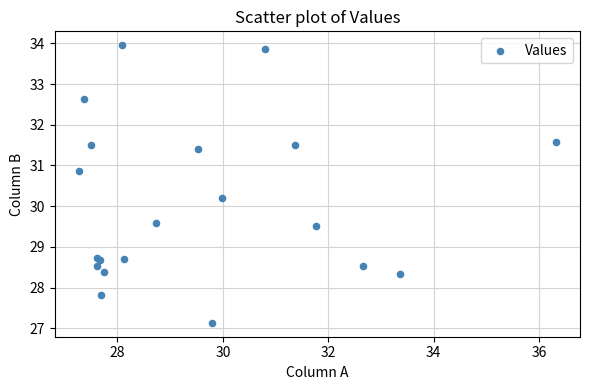

What Y value in the scatter plot is closest to 30?

30.2